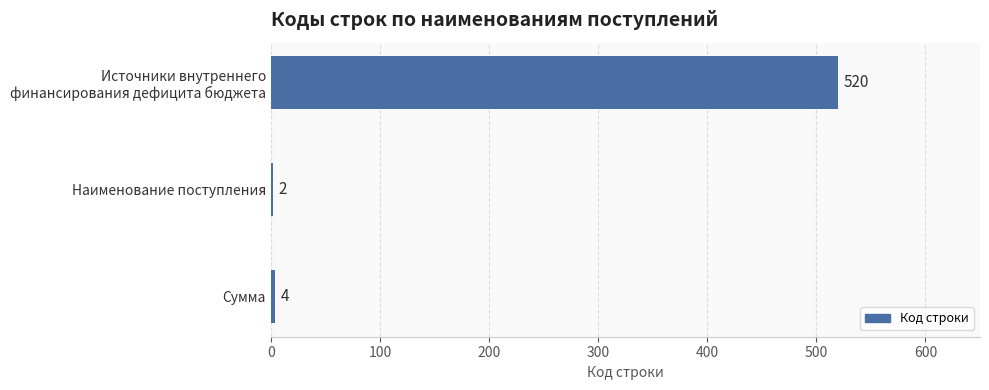

Does the chart contain any negative values?

No